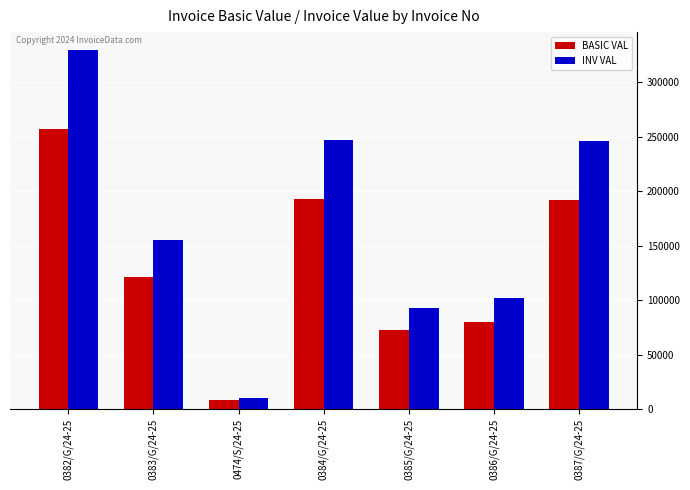

The value of BASIC VAL at 0385/G/24-25 is 72831.0. True or false?

True